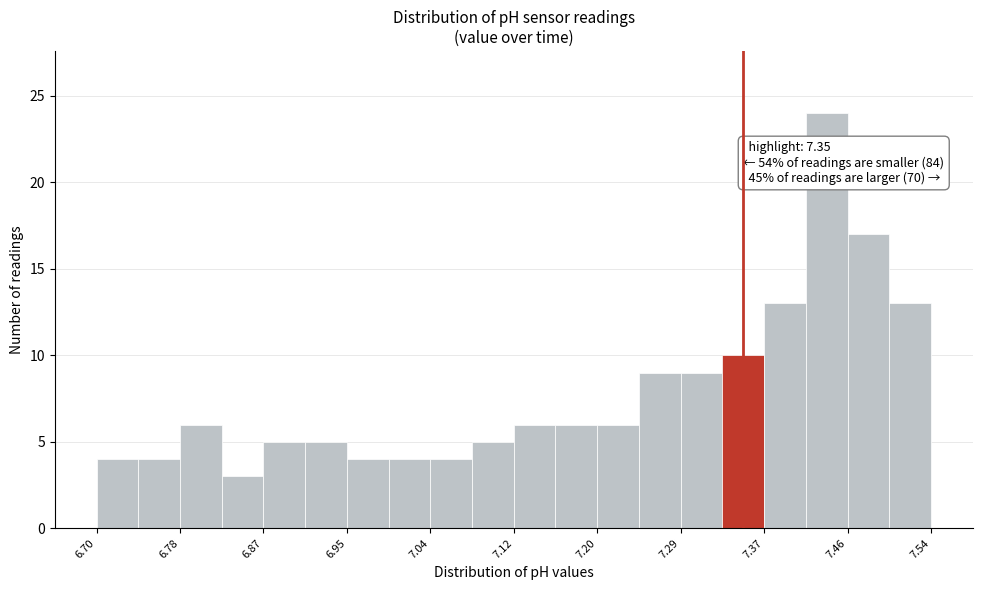

Which range on the x-axis has the tallest bar?

7.414 to 7.456